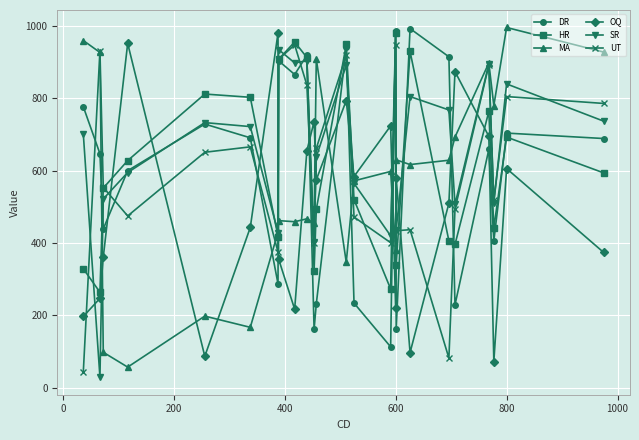

Which series has the largest total across all categories?

SR